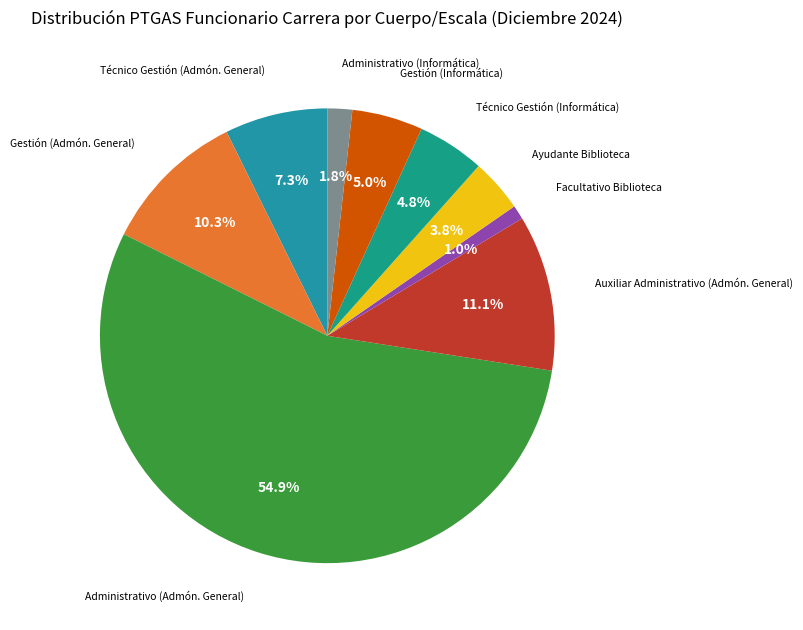

Which slice represents more than half of the pie?

Administrativo (Admón. General)